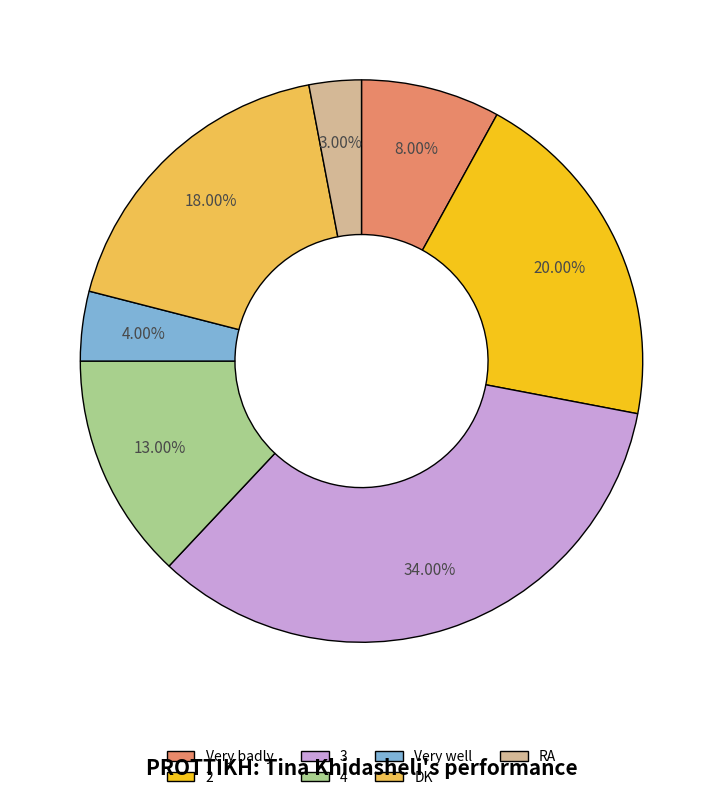

To the nearest percent, what is the combined percentage of RA and 2?

23%